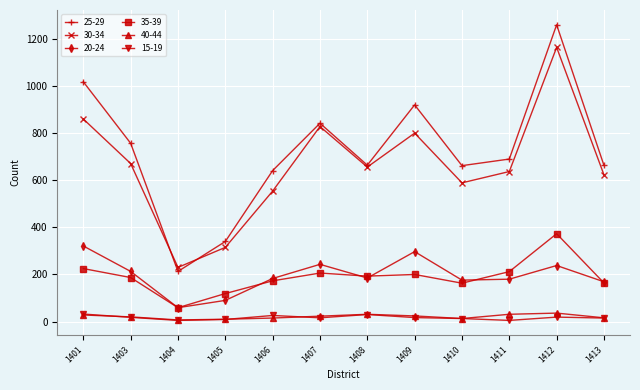

At which category does 30-34 reach its first local valley?

1404